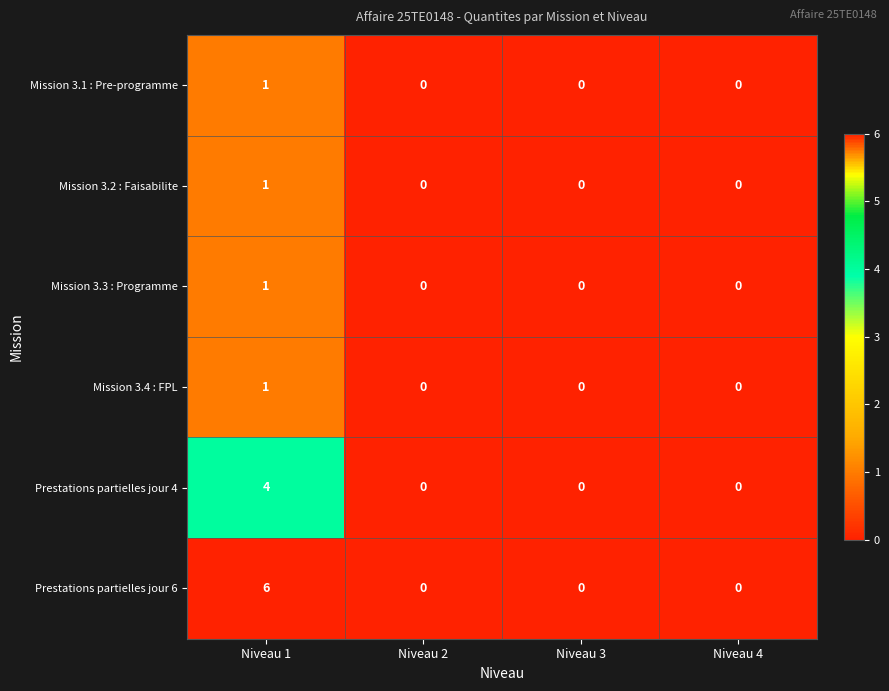

The value of Mission 3.1 : Pre-programme at Niveau 3 is 0. True or false?

True